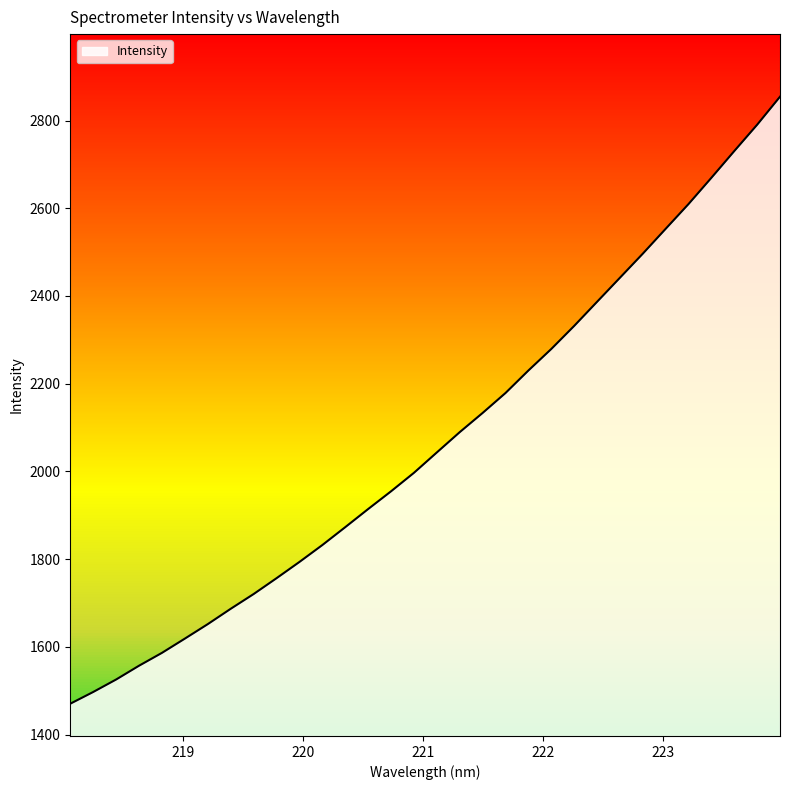

What is the smallest value displayed?

1470.4